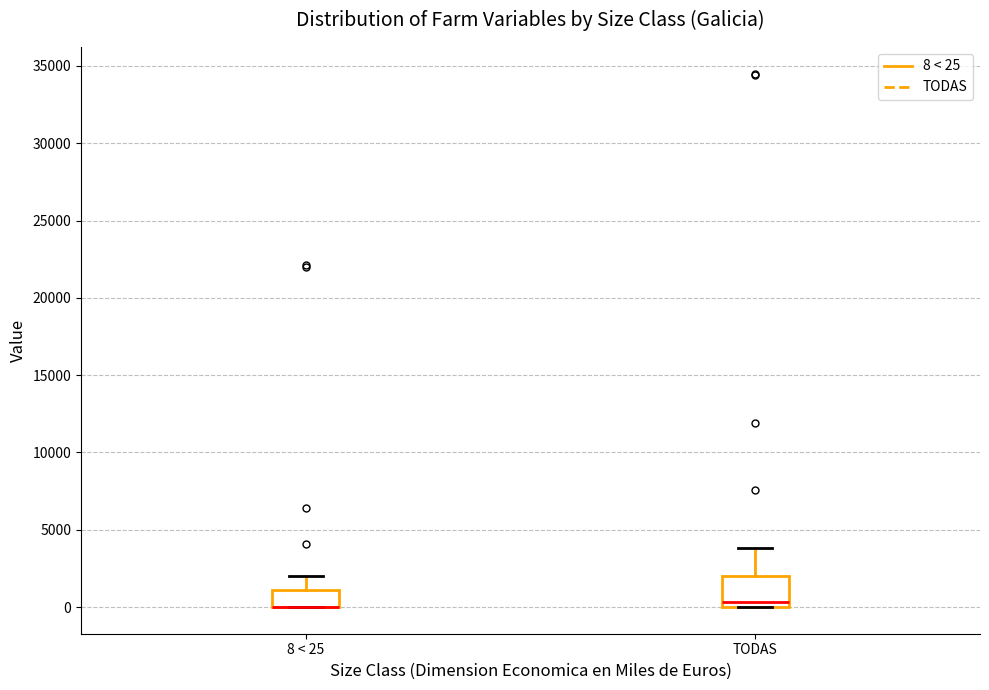

Reading left to right, transcribe this box plot: for each box, give where its median line is, the range the box spans, and where its two whiskers end, as read against the y-axis. The values are not printed on the chart, so give them approximately, as read against the axis.

8 < 25: median 0 (drawn on the box's lower edge), box 0 to 1000, whiskers 0 to 2000
TODAS: median 500, box 0 to 2000, whiskers 0 to 4000